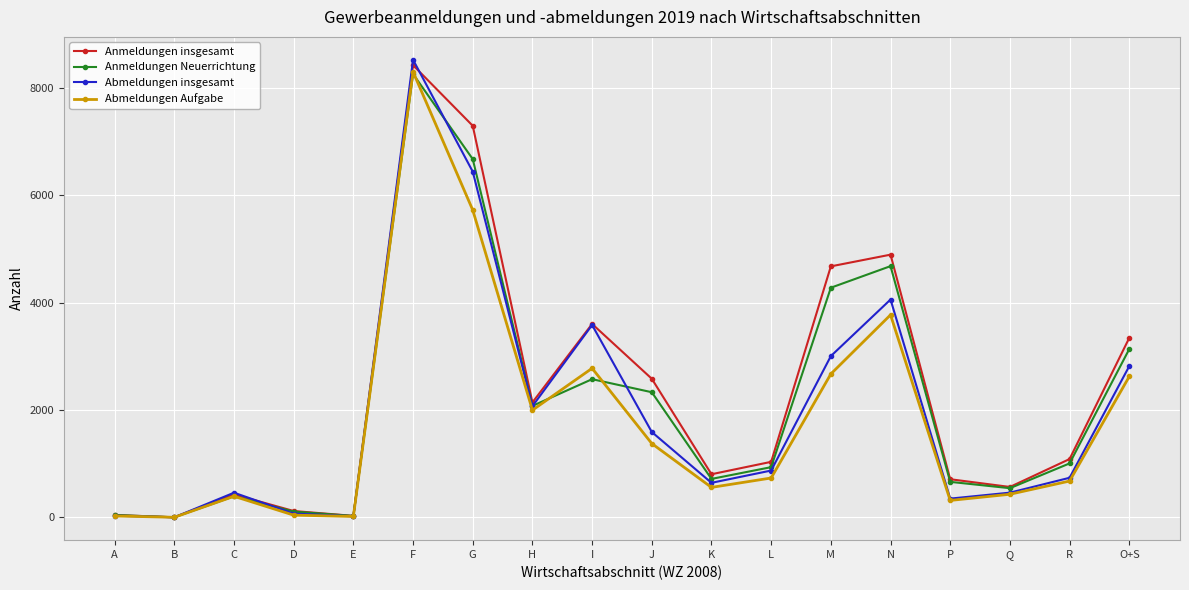

True or false: Anmeldungen Neuerrichtung has a value of 2142 at F.

False